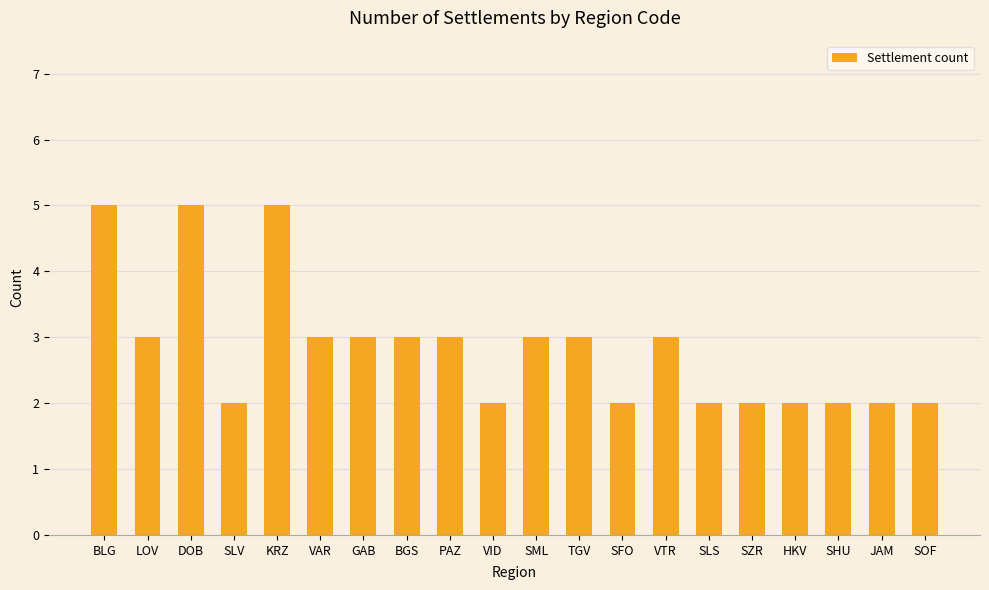

What is the difference between the maximum and minimum values?

3